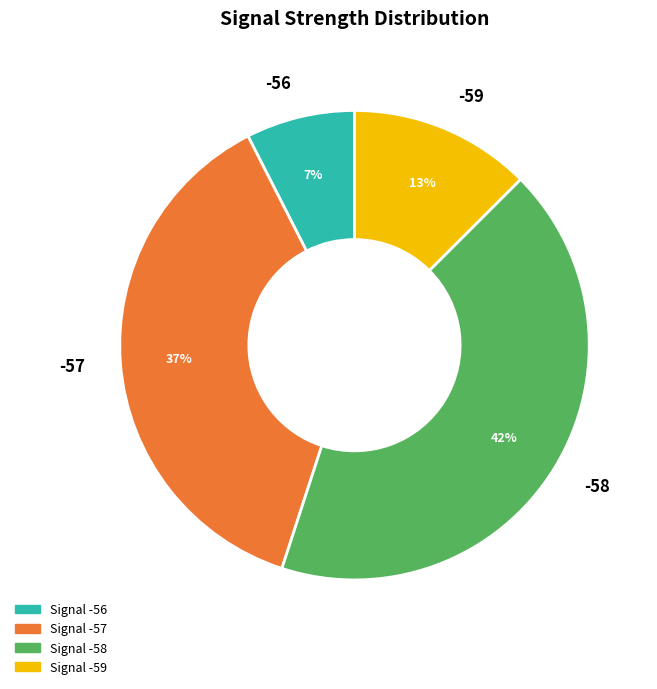

Is -59 the majority of the pie?

No